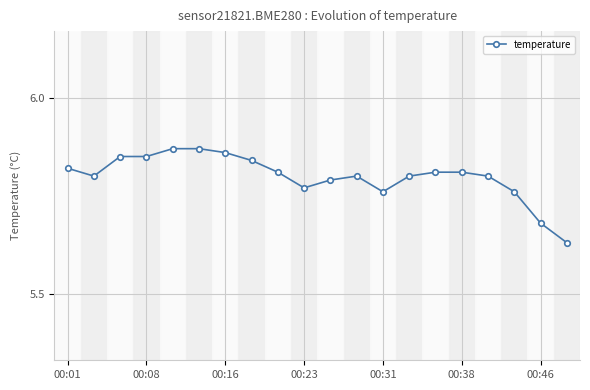

What is the sum of all values?

116.0